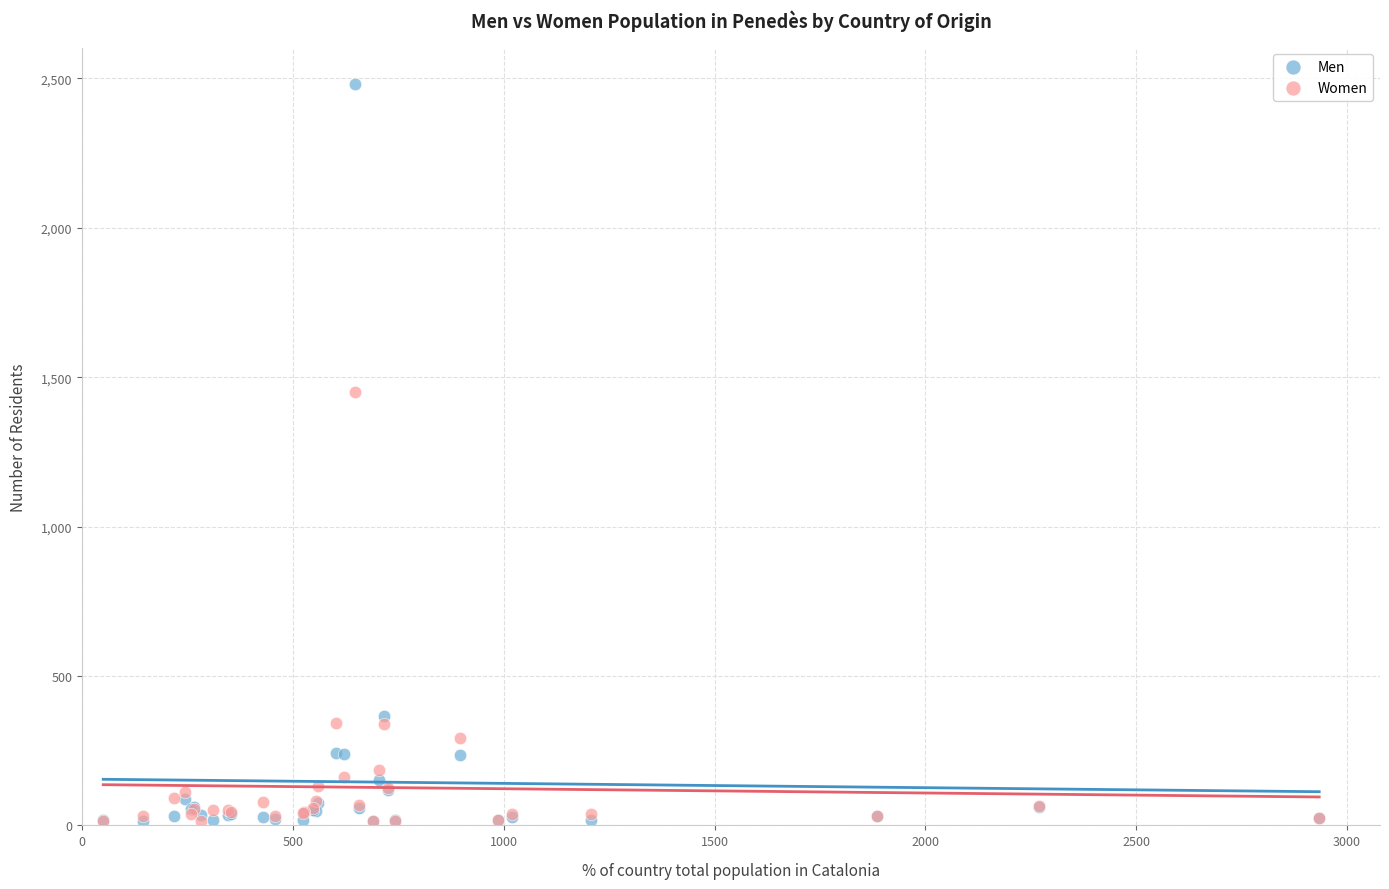

Which series has the widest spread of Y values?

Men